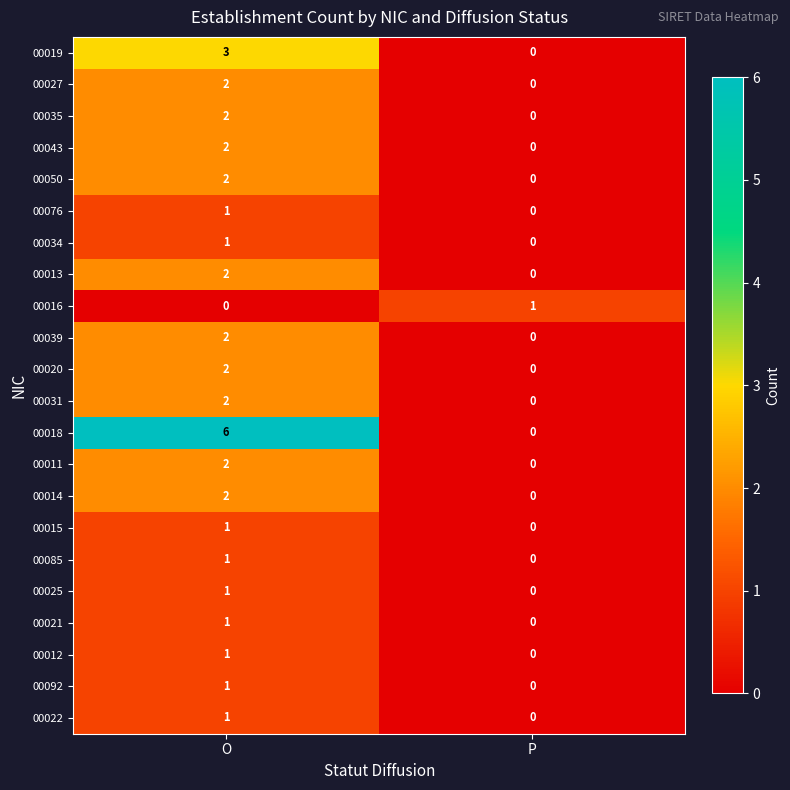

How many series are shown in this chart?

22